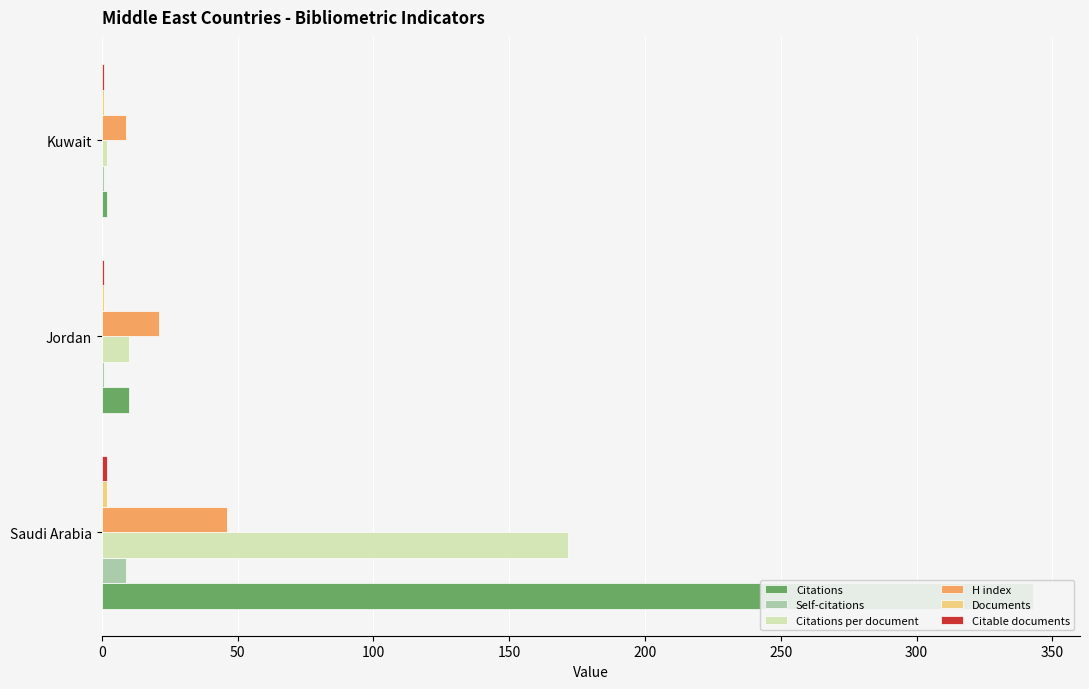

Which series changed the most between Jordan and Kuwait?

H index